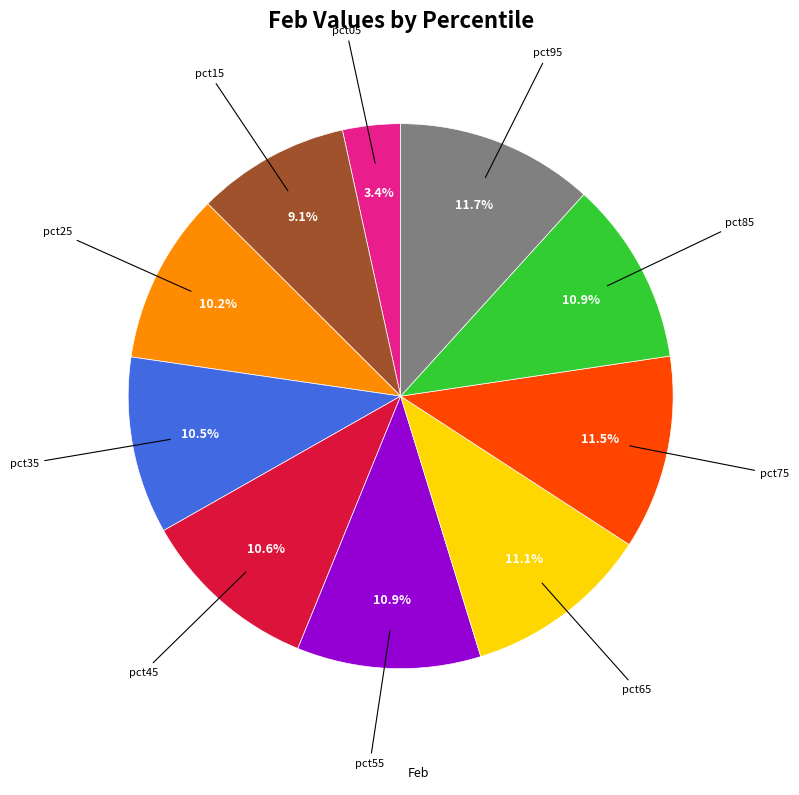

Is there any slice that represents more than half of the pie?

No